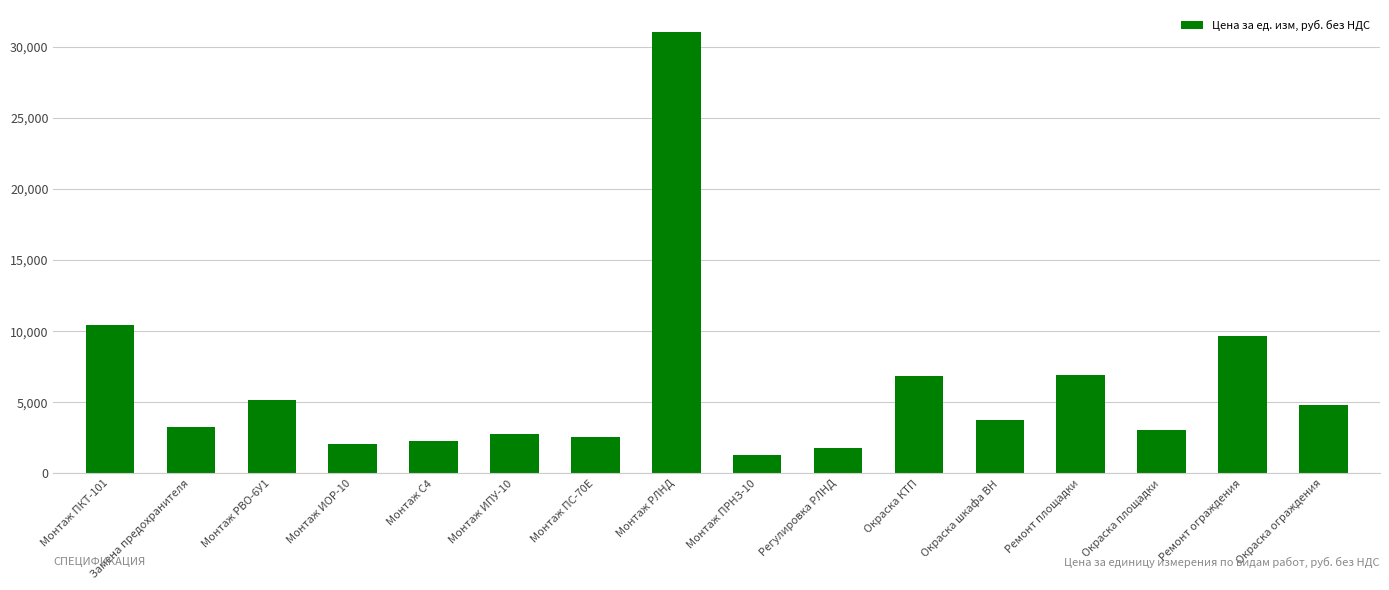

How many bars are there in total?

16